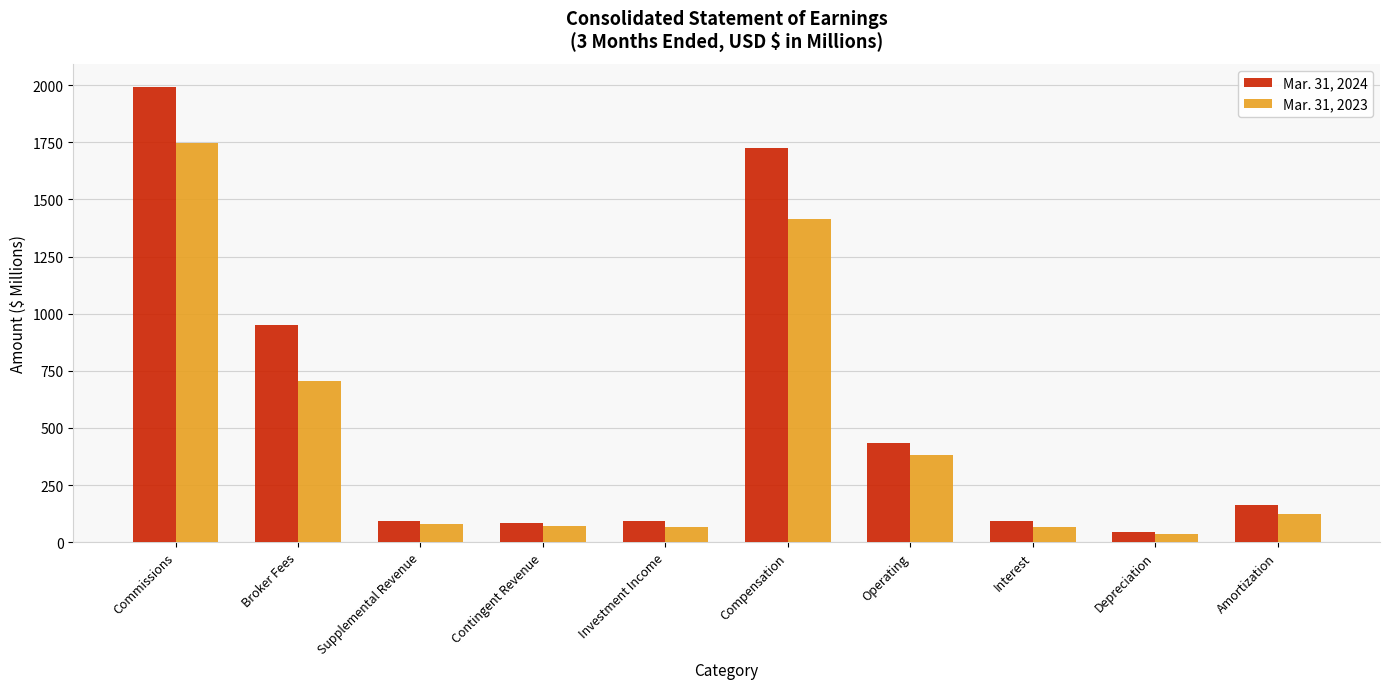

What is the label of the 6th bar from the left?

Compensation